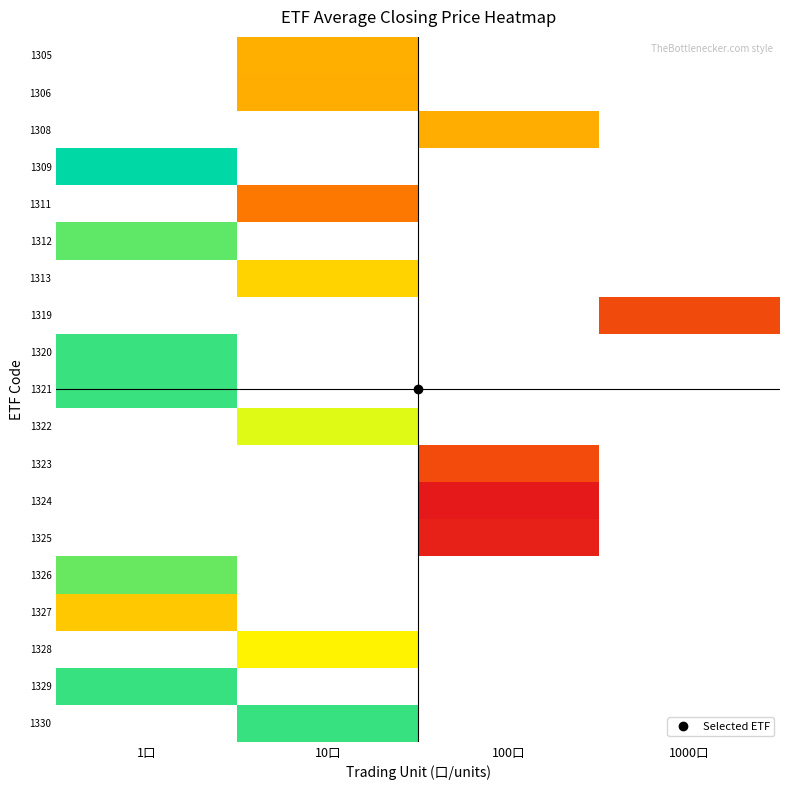

How many distinct data groups are displayed?

19